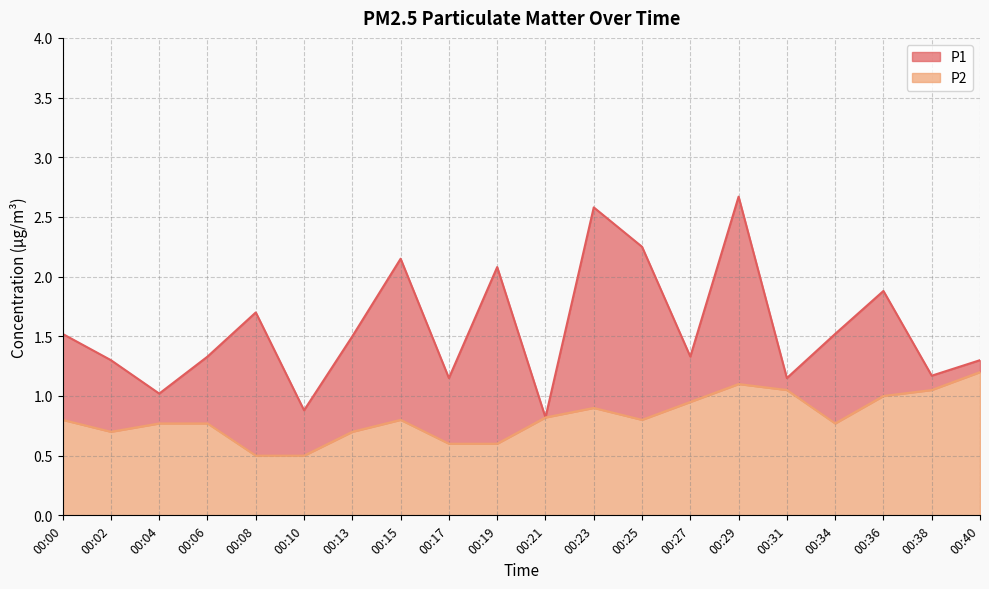

What is the value of the P1 point at the 20th from the left?

1.3